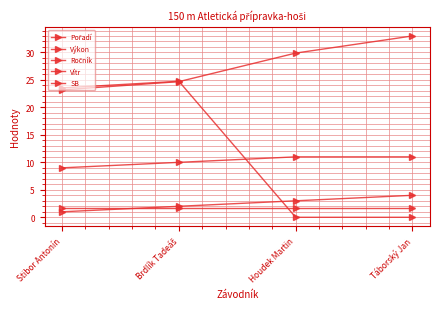

True or false: Pořadí has a value of 4.0 at Táborský Jan.

True